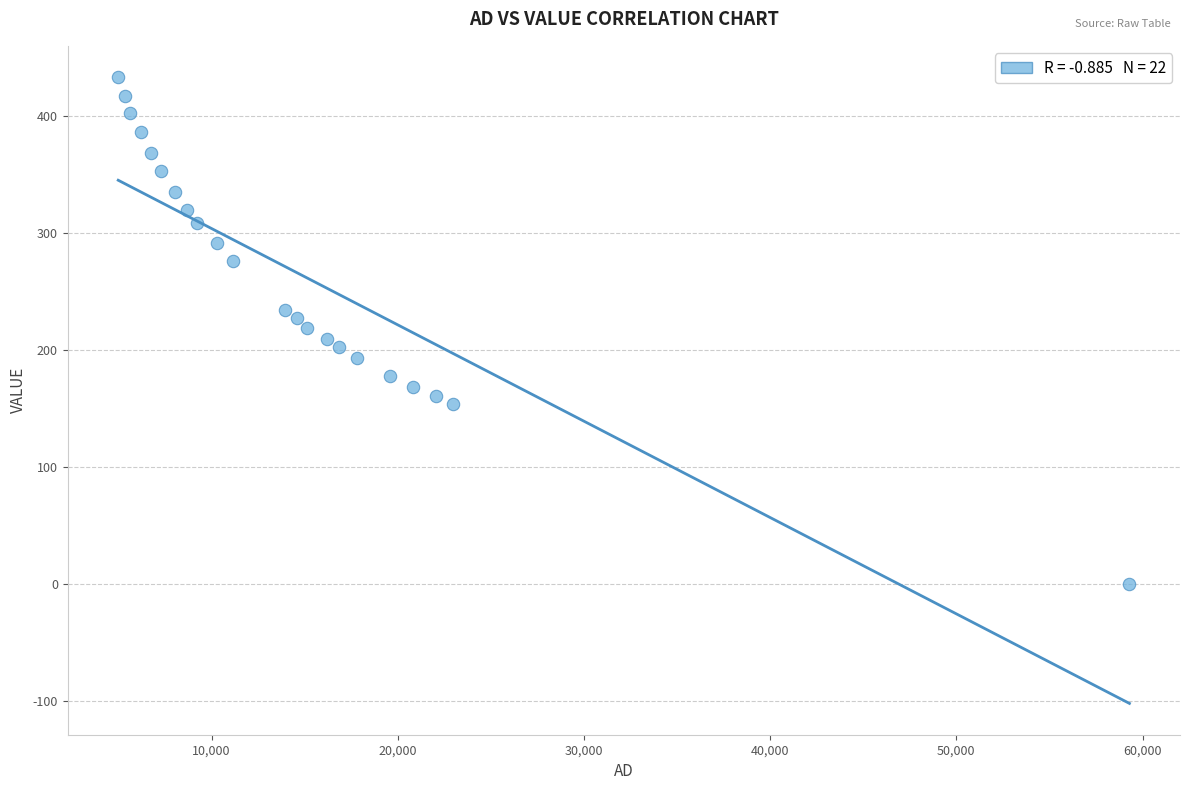

What is the range of Y values (max minus min)?

433.1